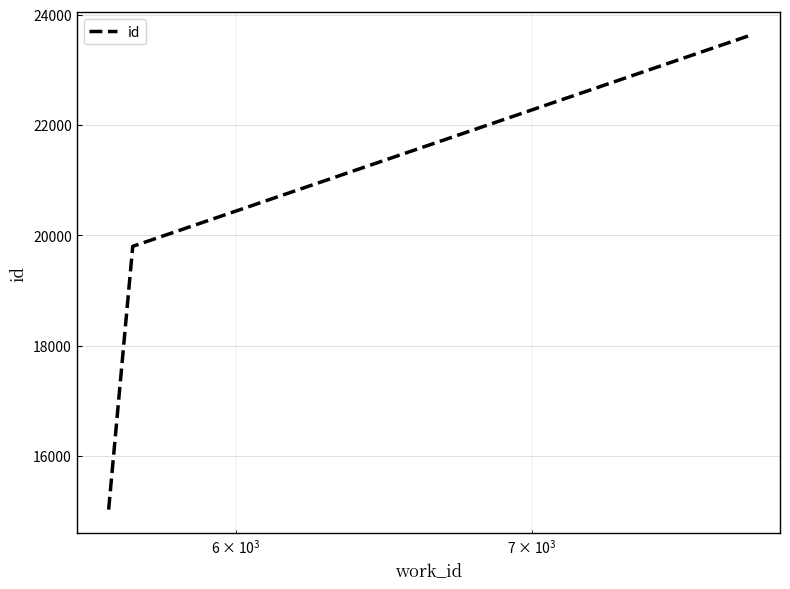

What is the maximum value shown in the chart?

23614